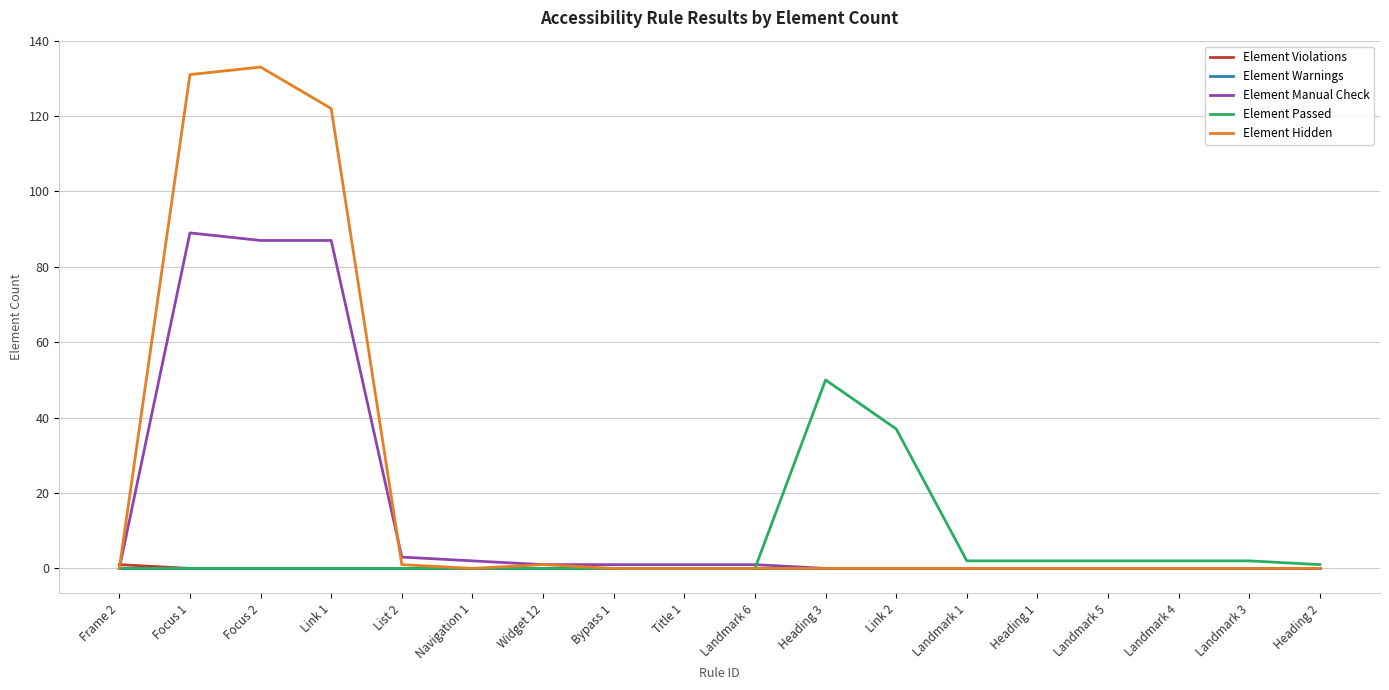

Which series has the largest total across all categories?

Element Hidden